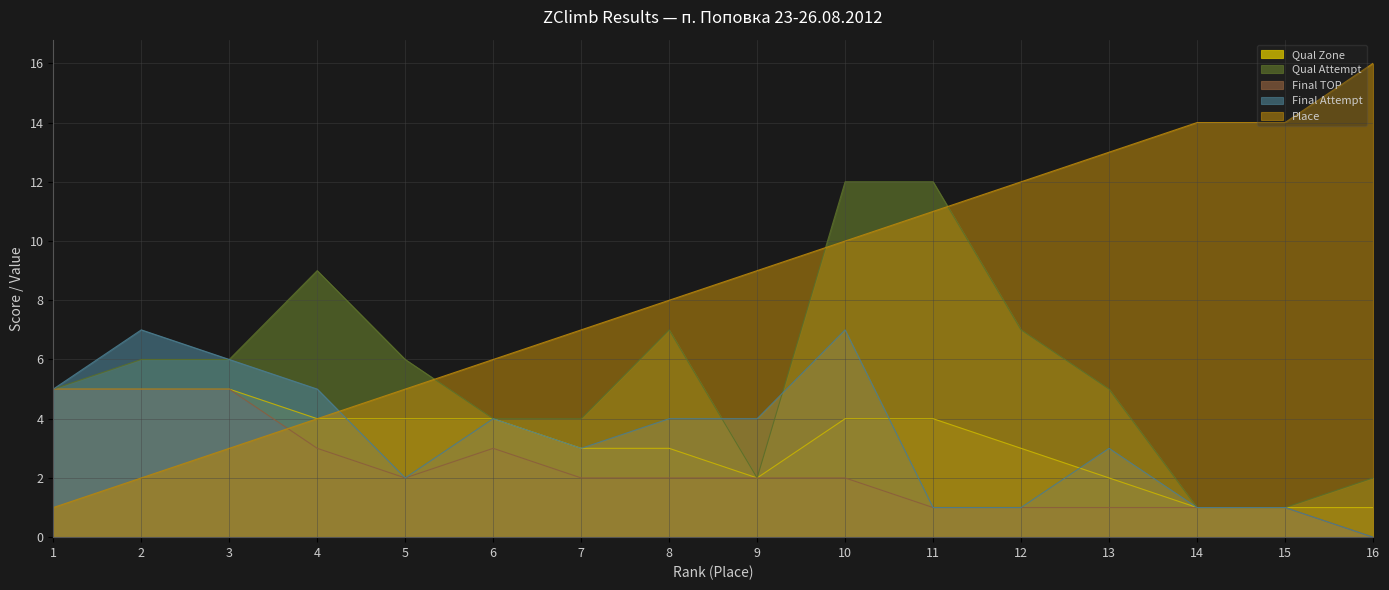

How many lines are shown in the chart?

5